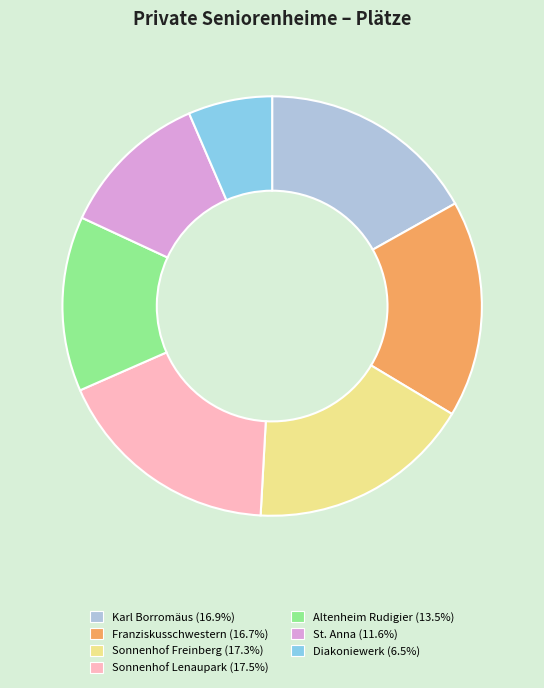

Does any single category account for the majority?

No